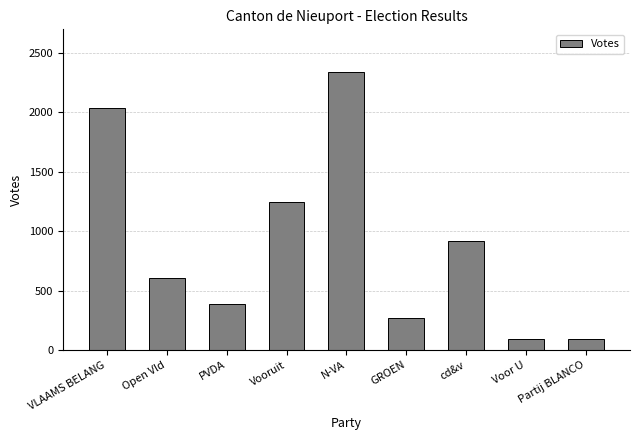

Which label corresponds to the largest value in the chart?

N-VA